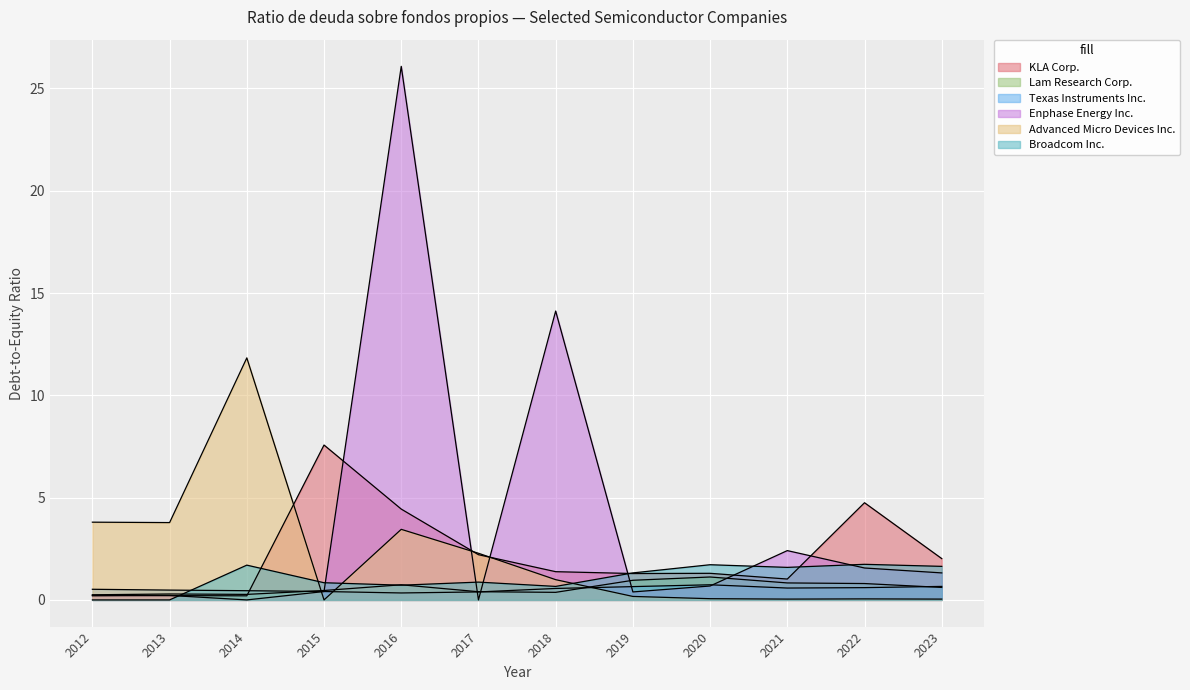

Reading left to right, what are all the values shown in this chart?

KLA Corp.: 0.2	0.2	0.2	7.6	4.4	2.2	1.4	1.3	1.3	1.0	4.8	2.0
Lam Research Corp.: 0.2	0.3	0.3	0.5	0.7	0.4	0.4	1.0	1.1	0.8	0.8	0.6
Texas Instruments Inc.: 0.5	0.5	0.5	0.4	0.3	0.4	0.6	0.7	0.7	0.6	0.6	0.7
Enphase Energy Inc.: 0.2	0.2	0.0	0.4	26.1	0.0	14.1	0.4	0.7	2.4	1.6	1.3
Advanced Micro Devices Inc.: 3.8	3.8	11.8	0.0	3.5	2.3	1.0	0.2	0.1	0.0	0.1	0.0
Broadcom Inc.: 0.0	0.0	1.7	0.8	0.7	0.9	0.7	1.3	1.7	1.6	1.7	1.6